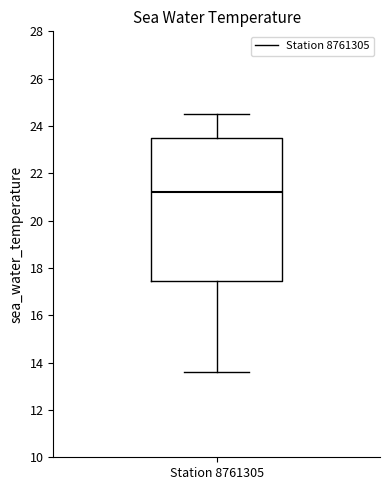

Read this box plot against the y-axis: the position of the median line, the range covered by the box, and the ends of both whiskers. The values are not printed on the chart, so give them approximately, as read against the axis.

median 21.2, box 17.4 to 23.6, whiskers 13.6 to 24.6